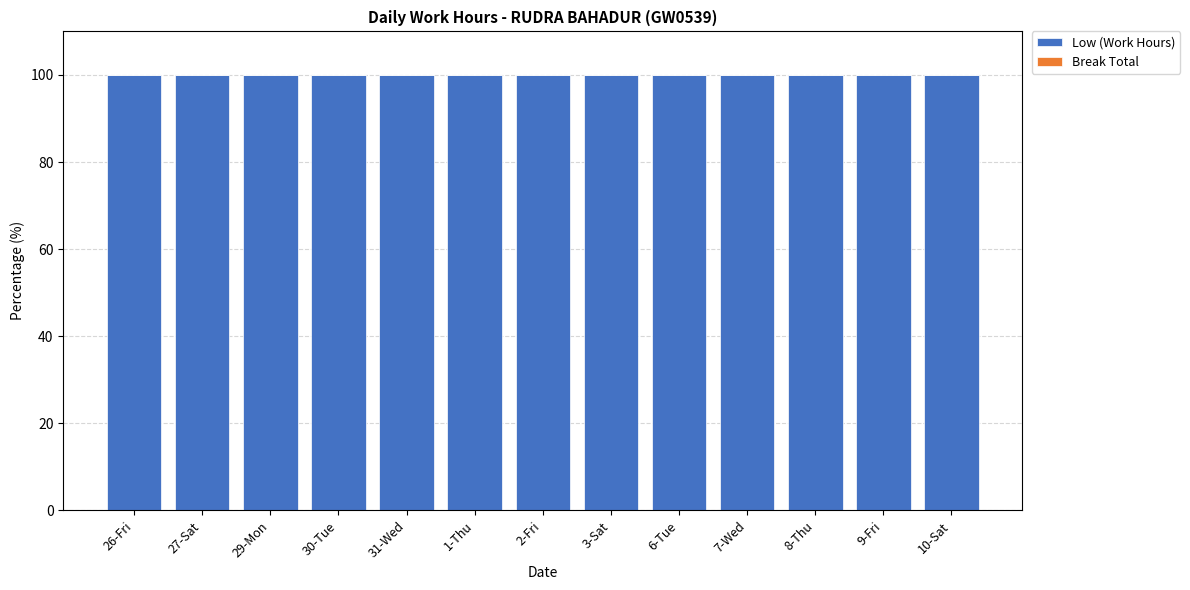

Which series has the largest total across all categories?

Low (Work Hours)